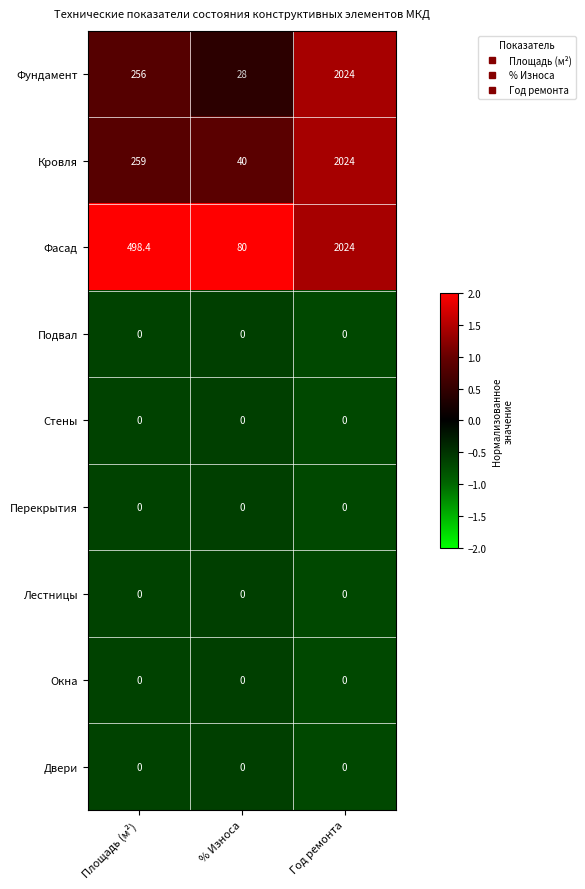

What is the difference between the maximum and minimum values in the Кровля series?

1984.0